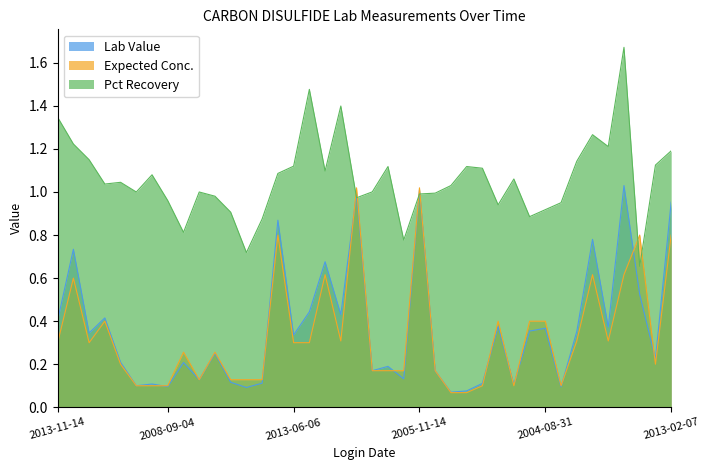

What is the difference between the Expected Conc. values at 2013-06-20 and 2006-07-19?

0.1